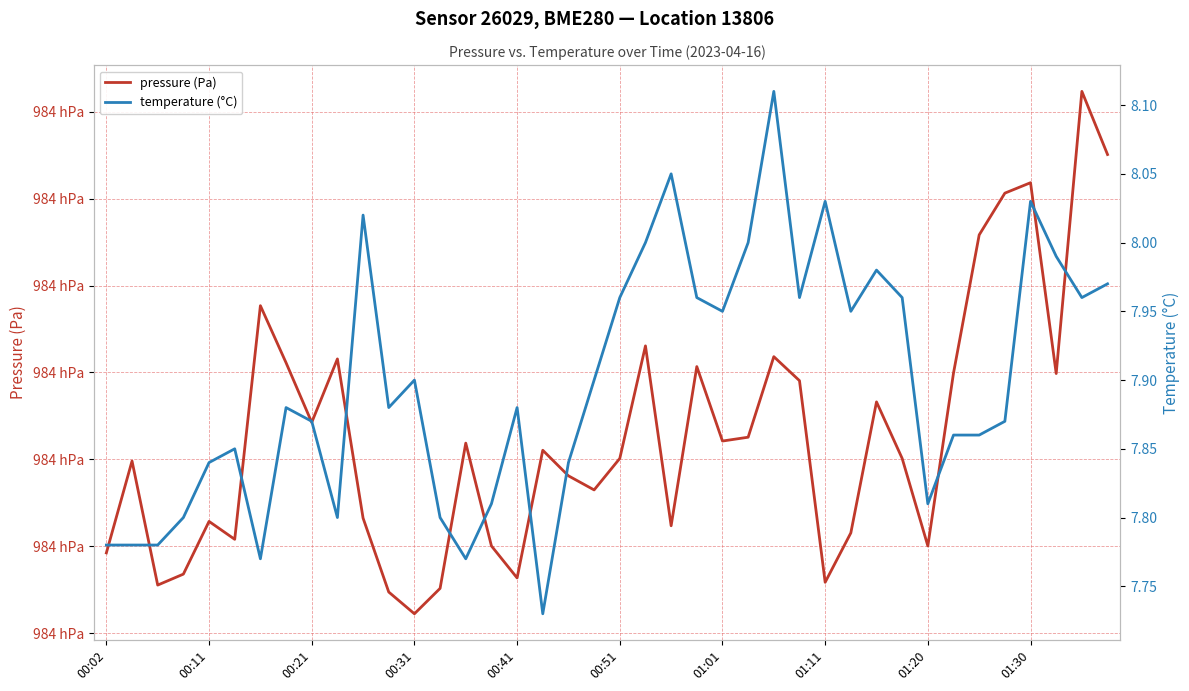

True or false: temperature (°C) has a value of 11.2 at 00:41.

False